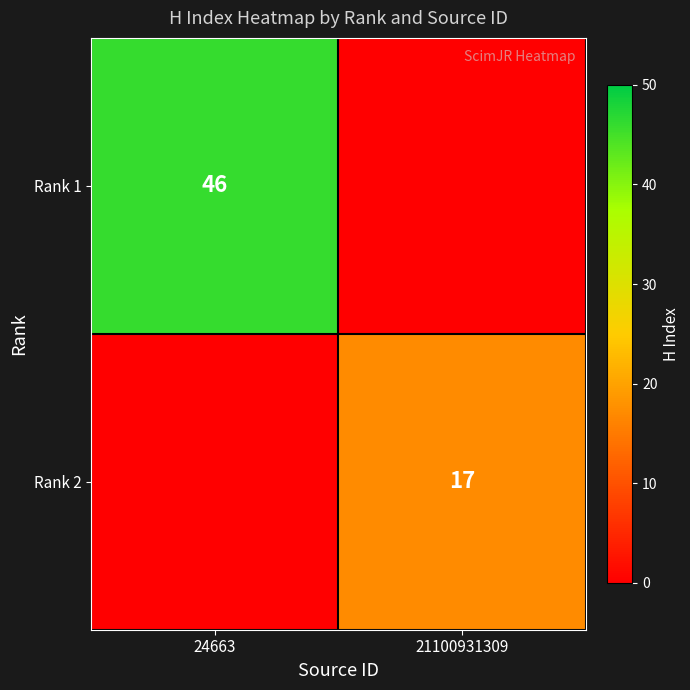

True or false: Rank 2 has a value of 17 at 21100931309.

True